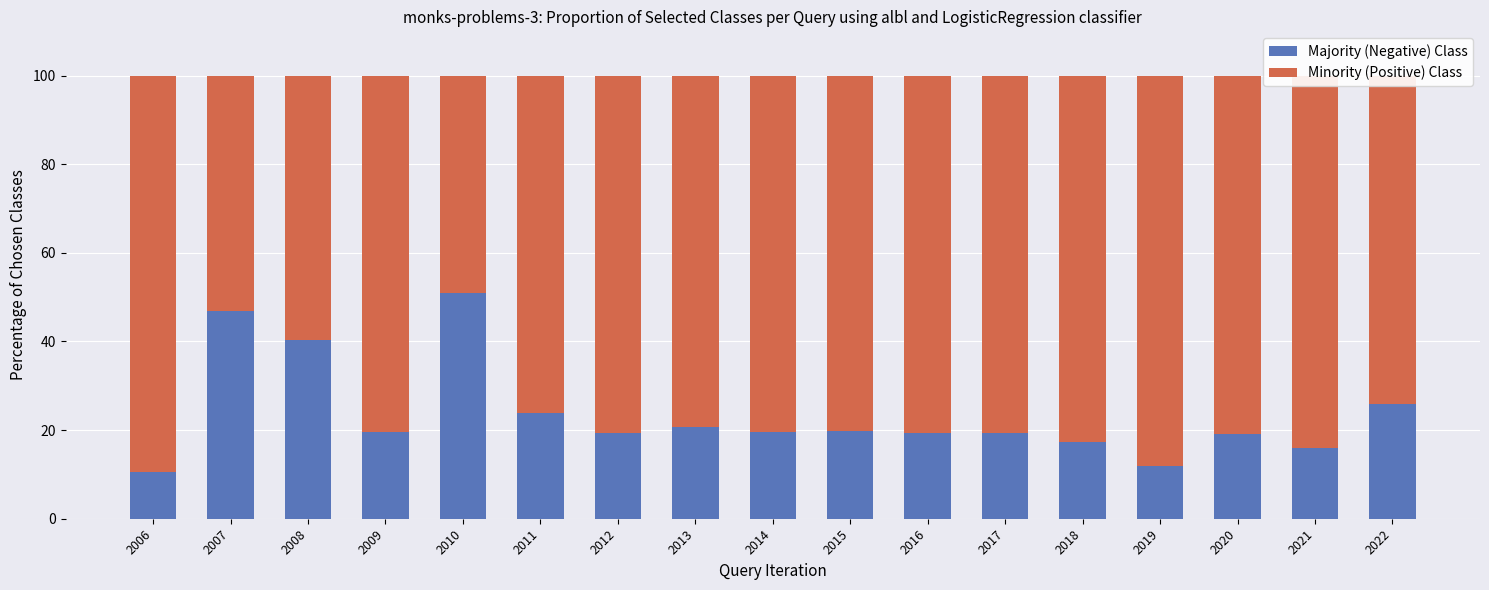

The value of Majority (Negative) Class at 2013 is 20.6. True or false?

True